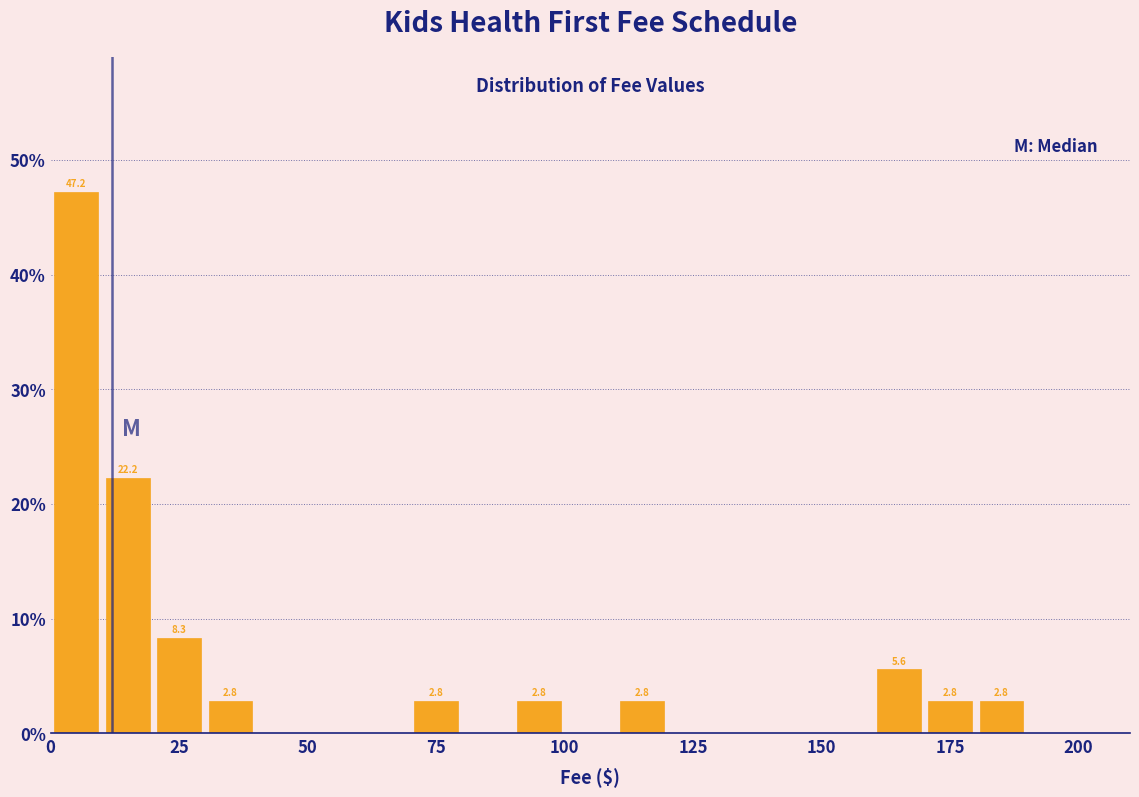

Around what value on the x-axis is the tallest bar? Give the approximate position of its centre, as read against the axis.

5